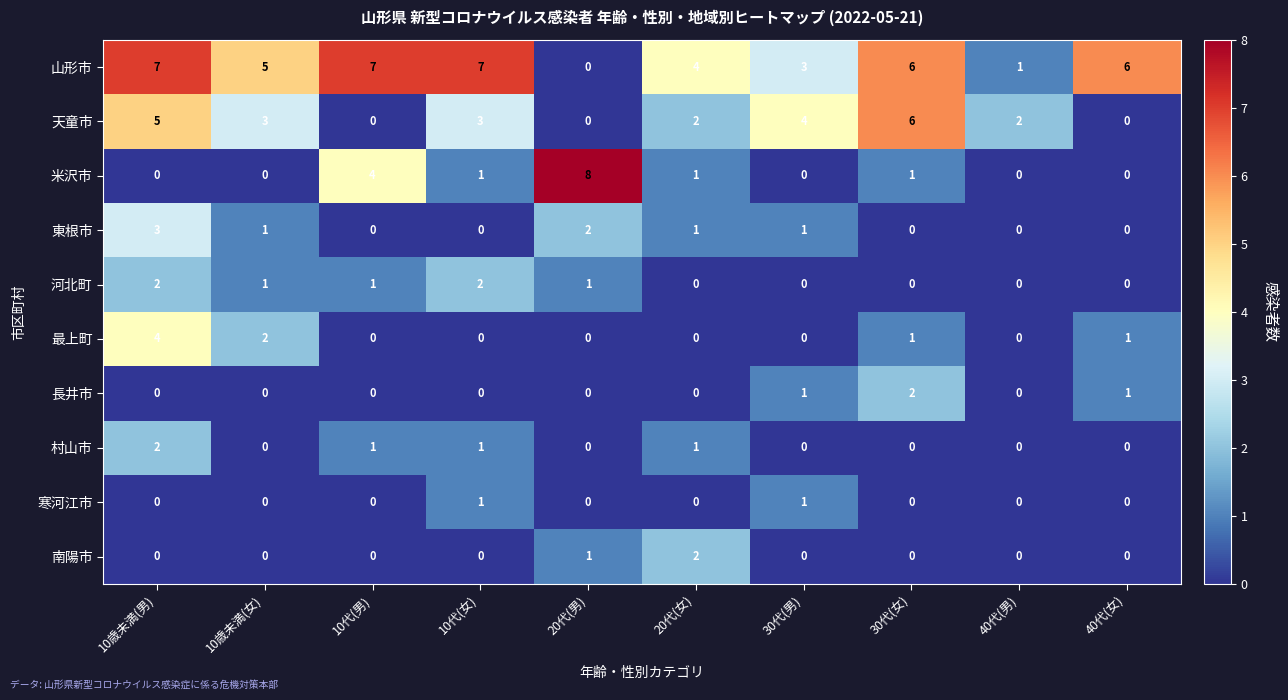

Which label corresponds to the largest value in the chart?

20代(男)